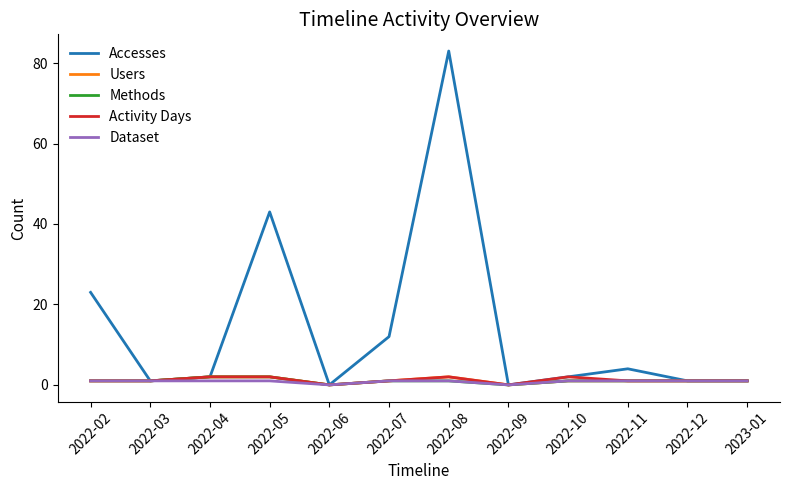

The Users series shows 0 at 2022-06. True or false?

True